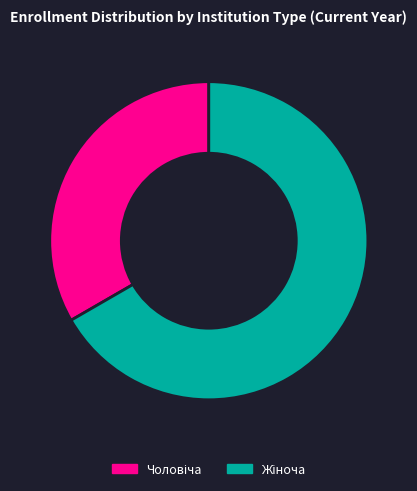

Does any single category account for the majority?

Yes